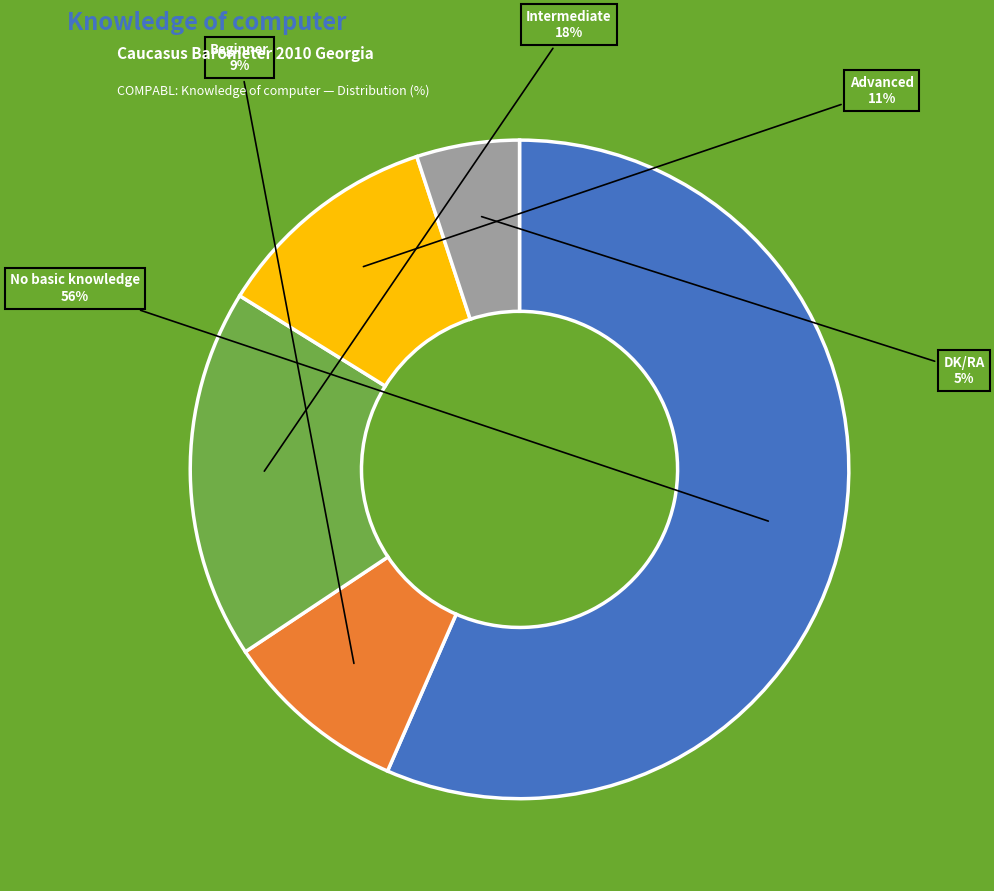

How many segments does this pie chart have?

5